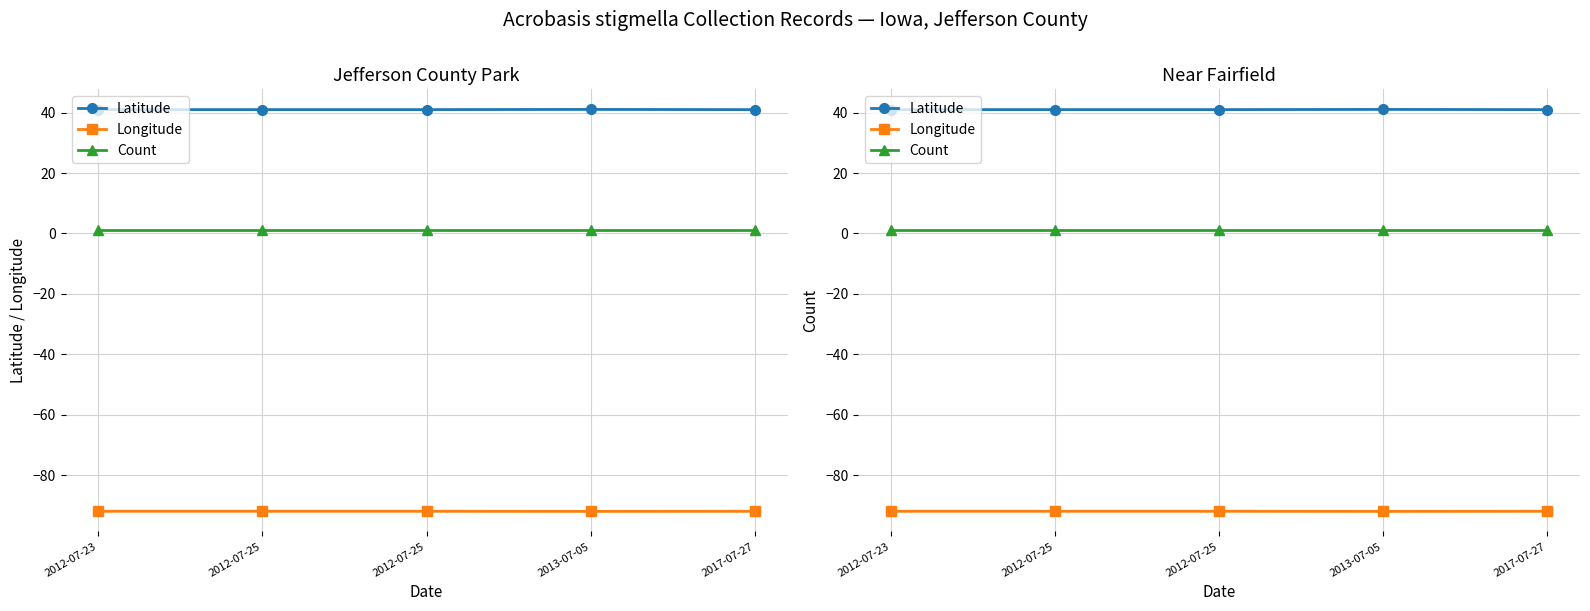

Is it true that Longitude equals -58.5 at 2012-07-25?

False